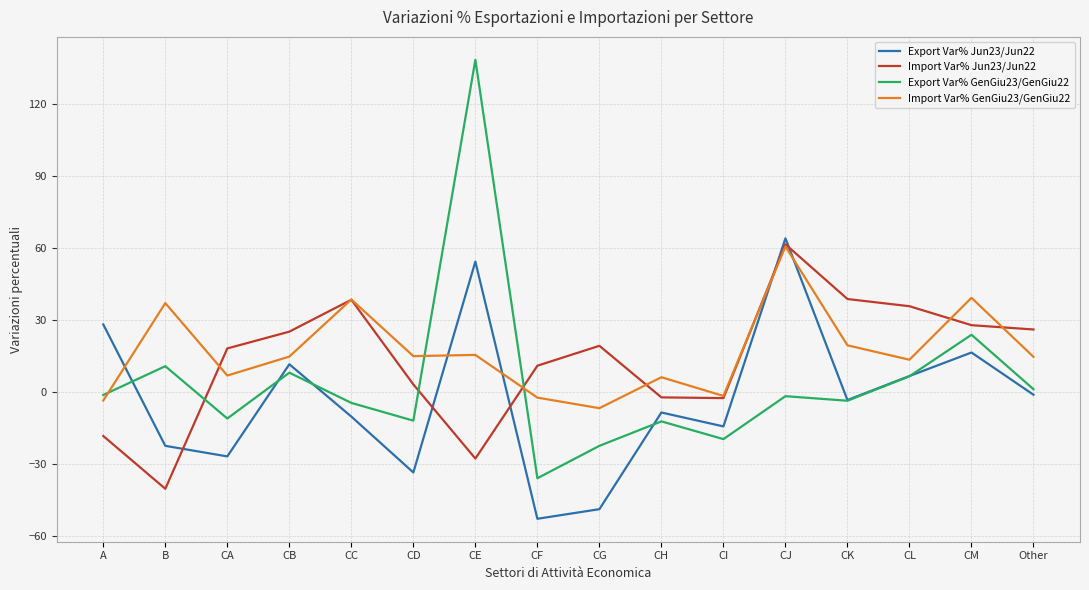

What is the difference between the highest and lowest values at A?

46.5